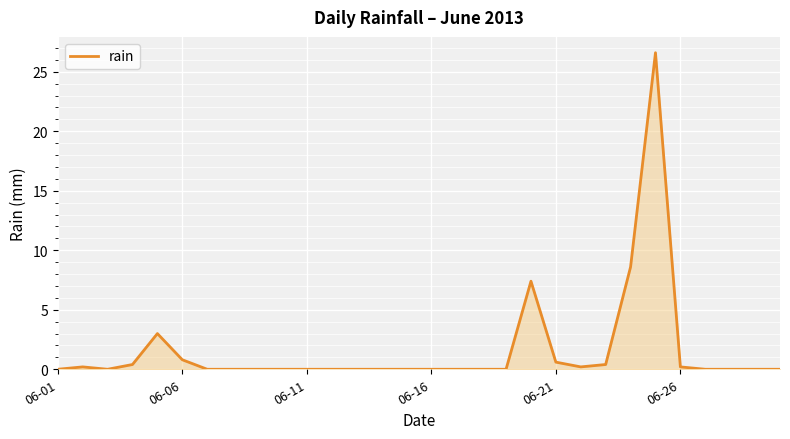

What is the greatest value displayed?

26.6